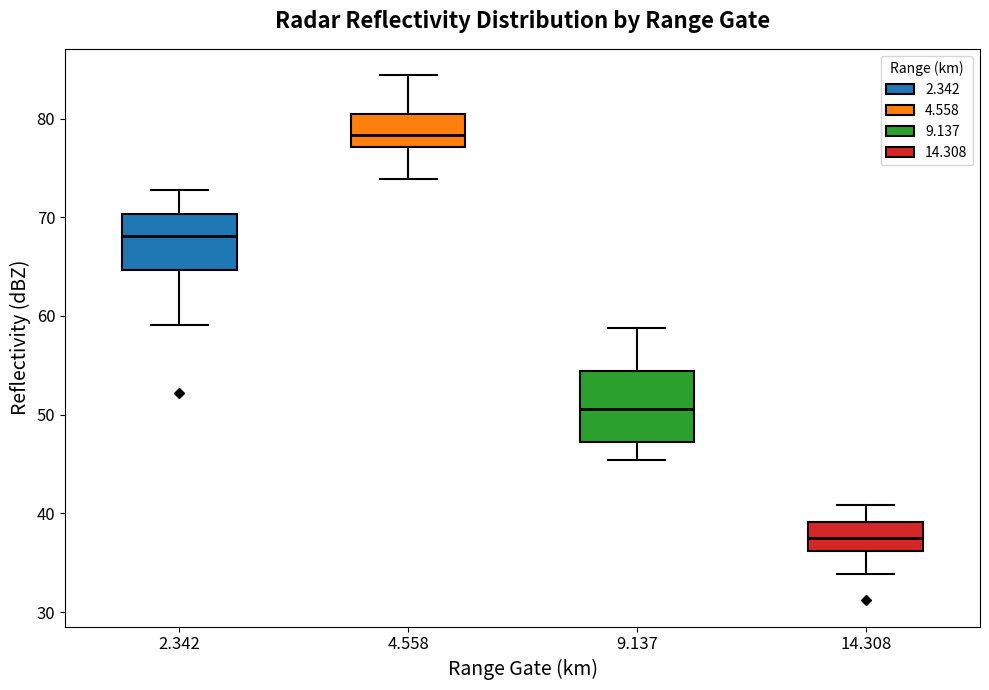

Which box is the tallest, from its lower edge to its upper edge?

9.137